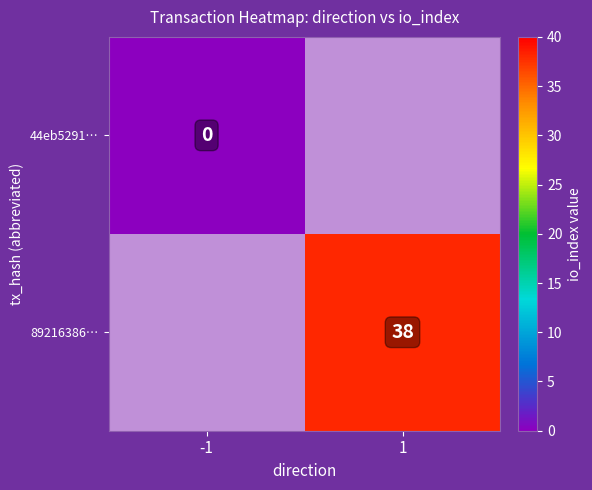

True or false: 89216386… has a value of 58.5 at 1.

False